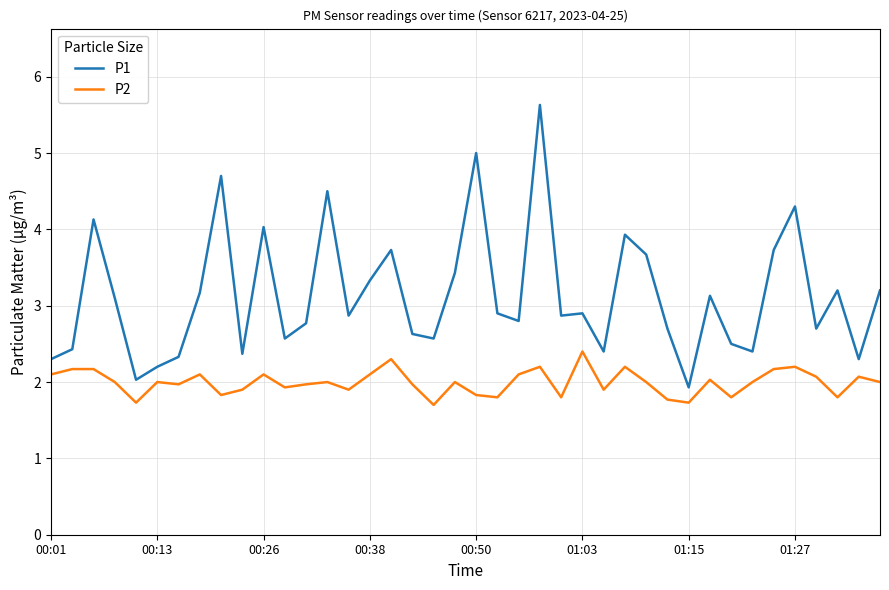

Which series has the largest range (max minus min)?

P1